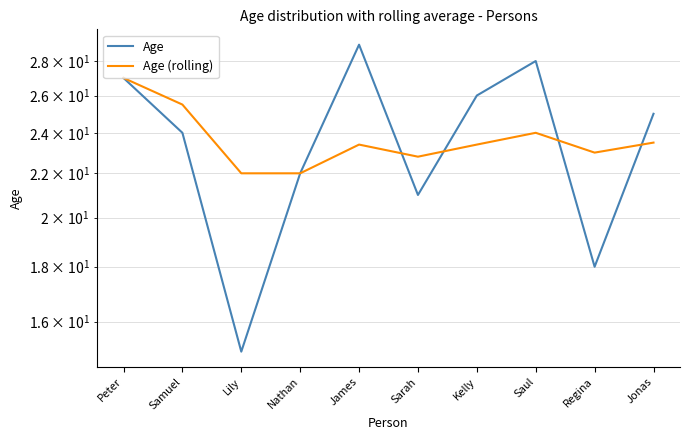

What is the difference between the Age (rolling) values at Nathan and Samuel?

3.5